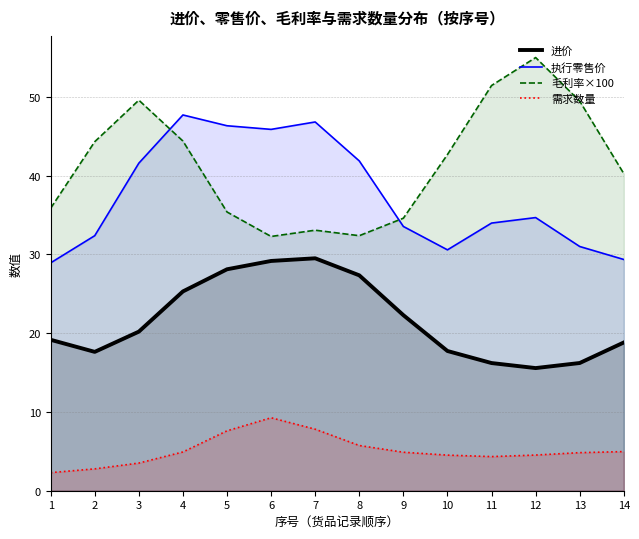

What is the total value across all series at 2?

97.1